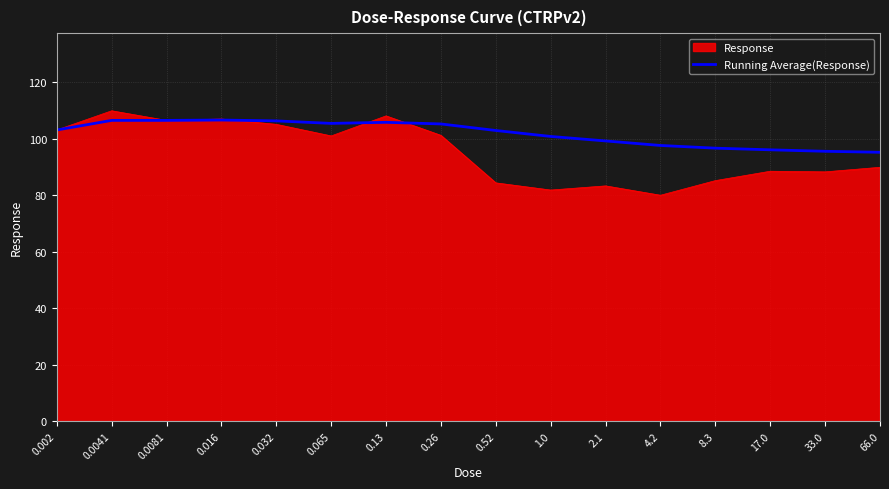

Read the Running Average(Response) value at 0.016.

106.6